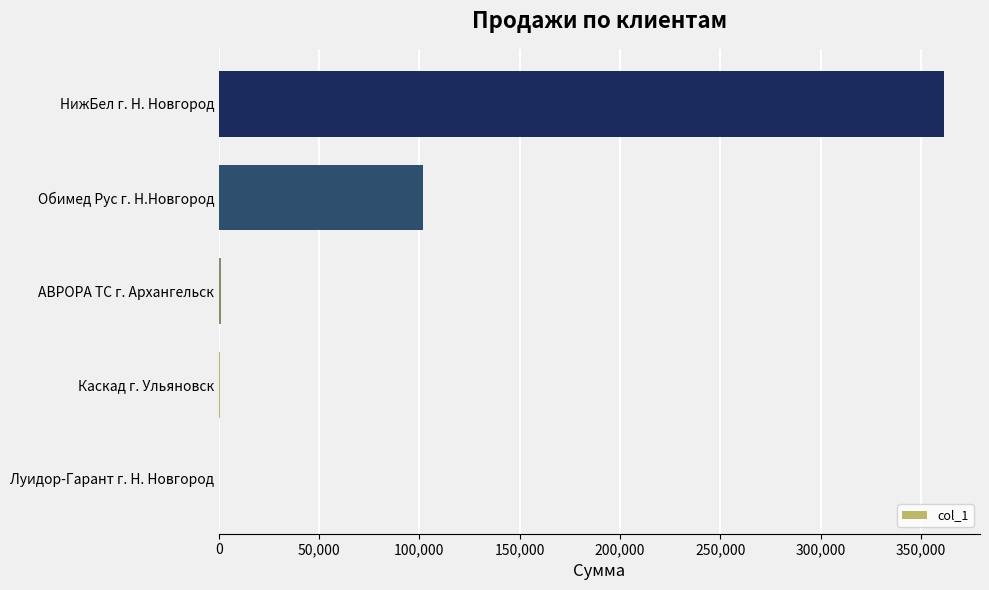

What is the sum of all values?

465135.6